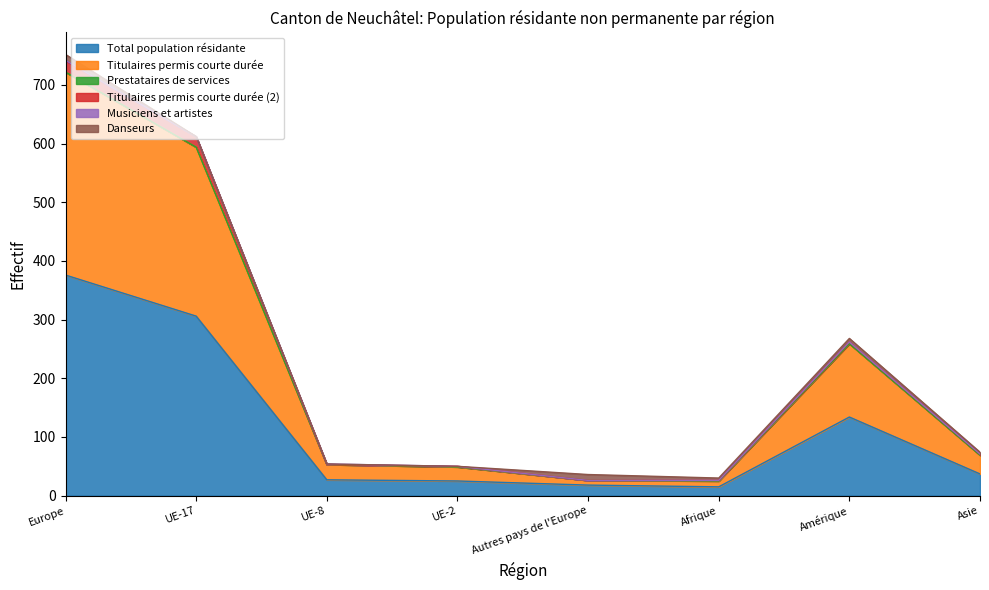

The Titulaires permis courte durée (2) series shows 1 at UE-2. True or false?

True